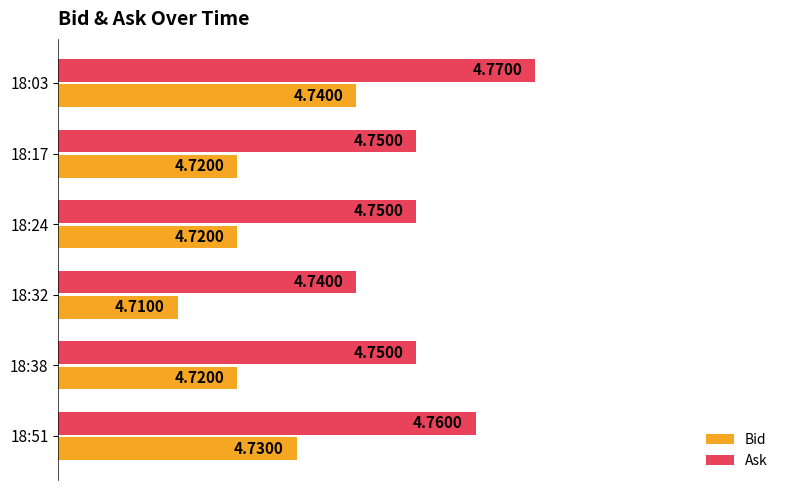

What are all the series names shown in the legend?

Bid, Ask